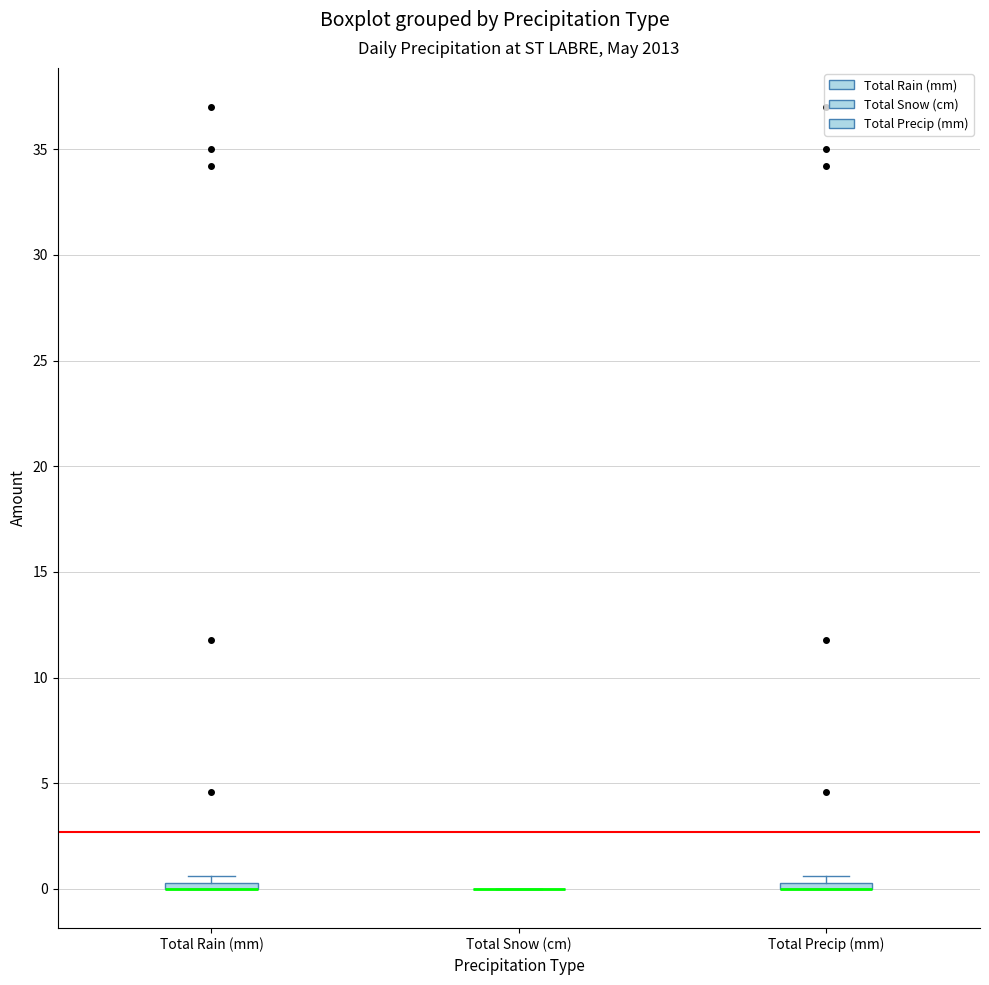

Where is the lower edge of the box for Total Rain (mm) on the y-axis? The values are not printed on the chart, so give them approximately, as read against the axis.

0.0